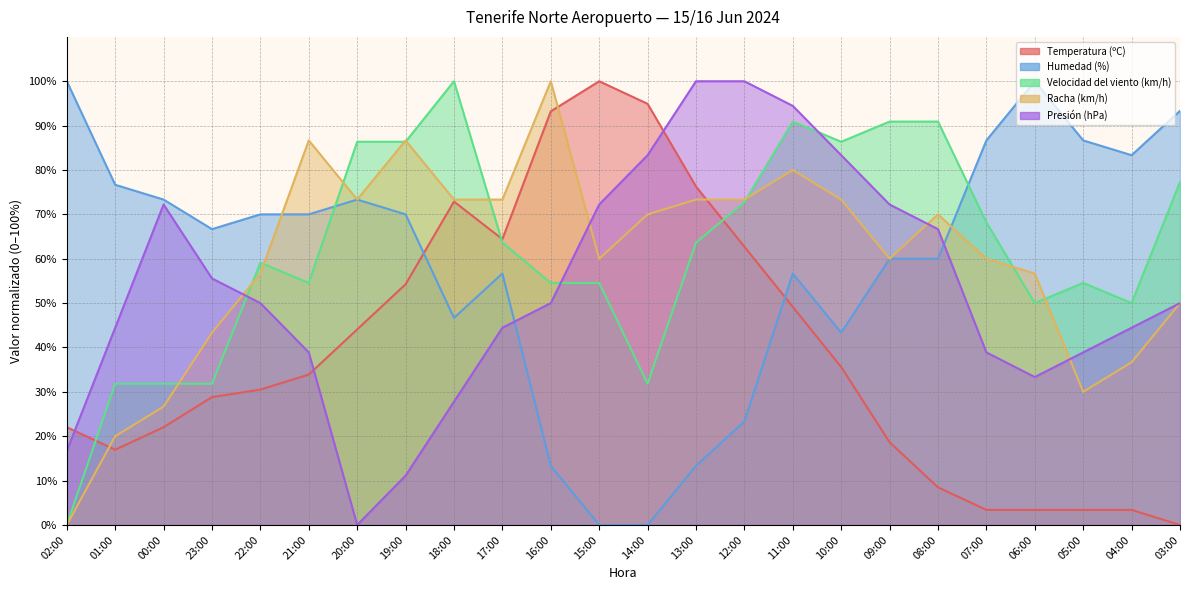

What is the difference between the maximum and second lowest values in the Presión (hPa) series?

88.9